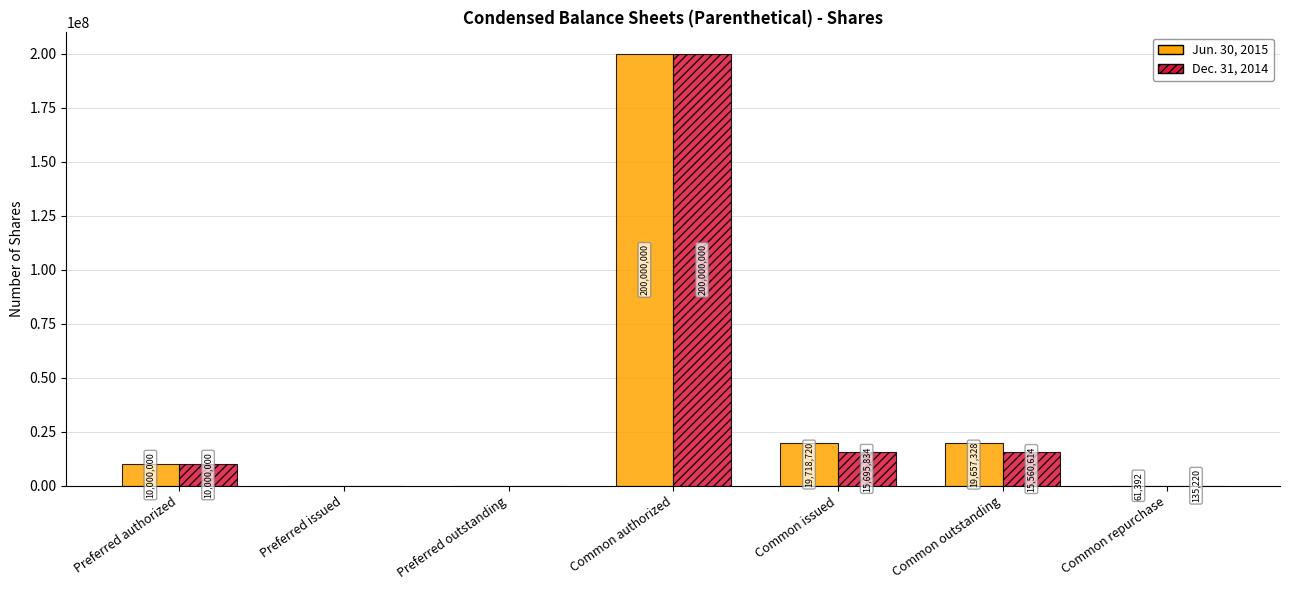

What is the total value across all series at Common authorized?

400000000